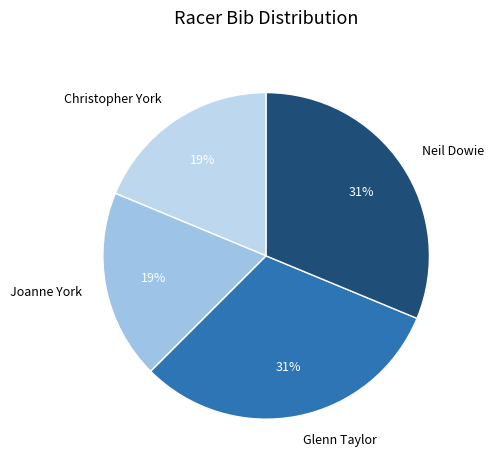

To the nearest percent, what percentage of the pie is Christopher York?

19%